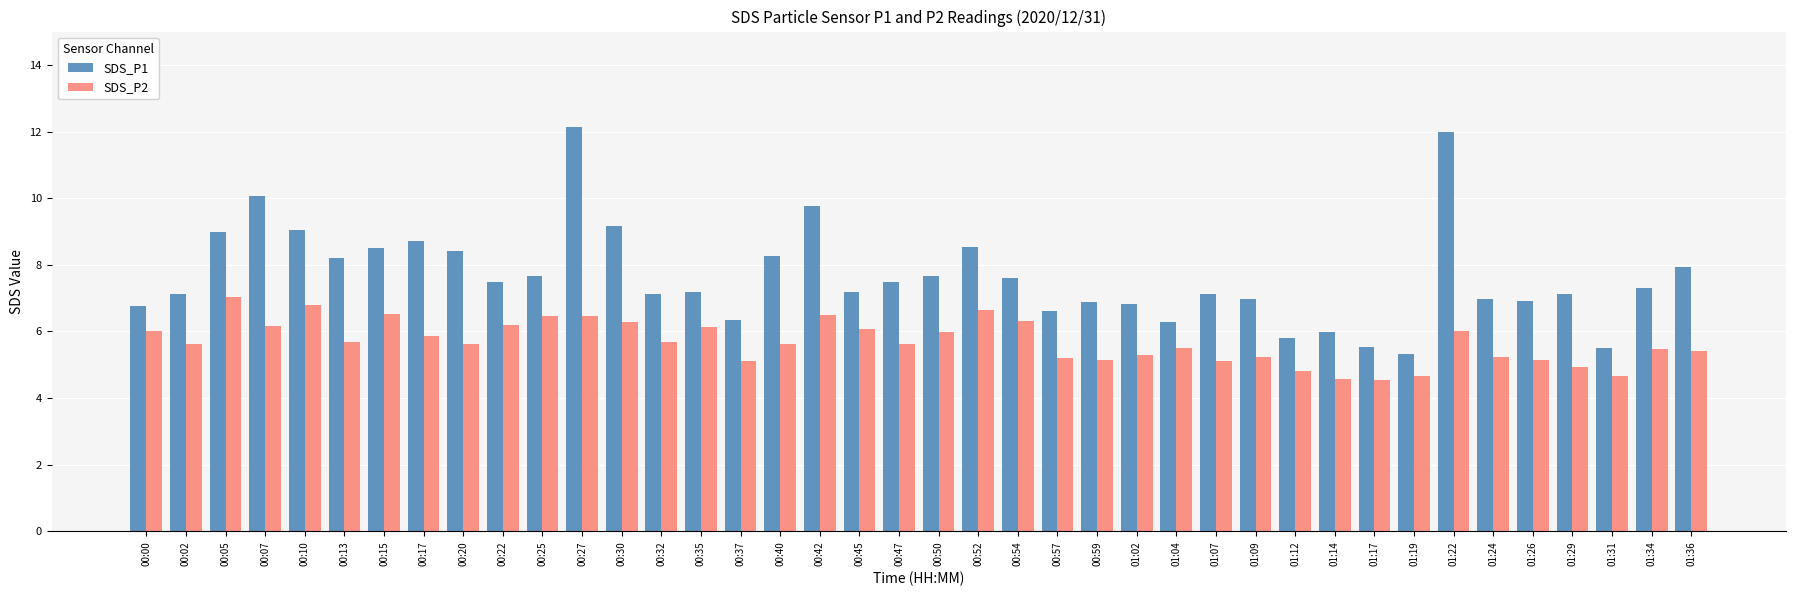

List the series in order of their overall mean, highest first.

SDS_P1, SDS_P2